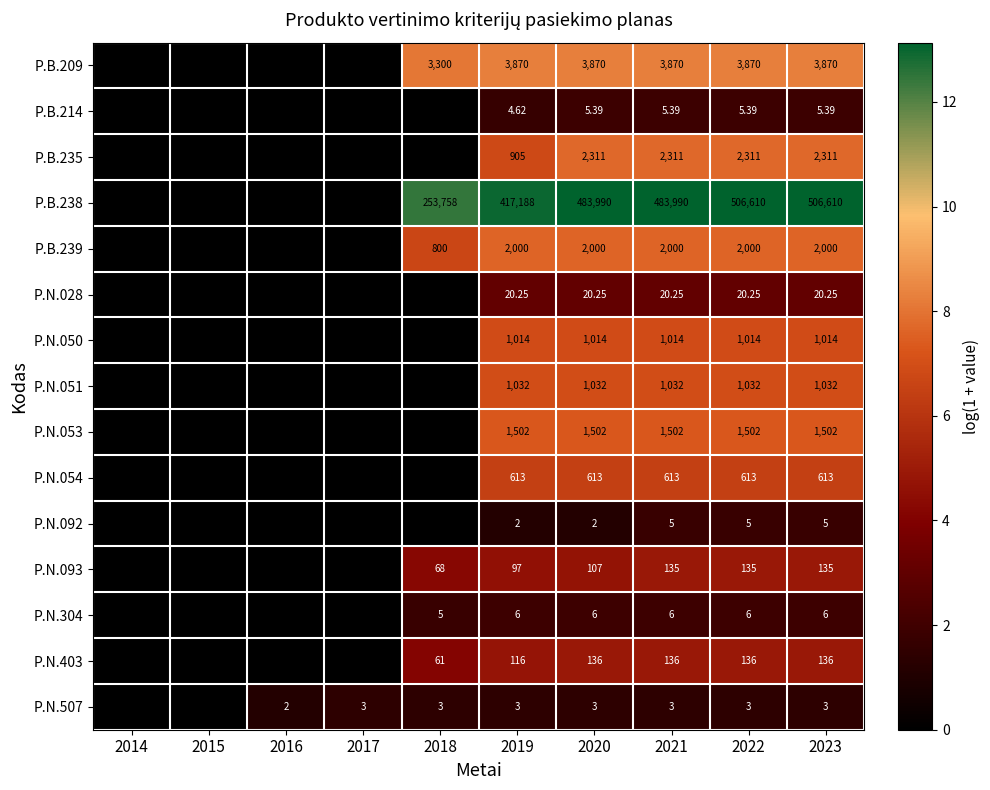

Is the value of P.N.028 at 2021 greater than the value of P.N.051 at 2020?

No